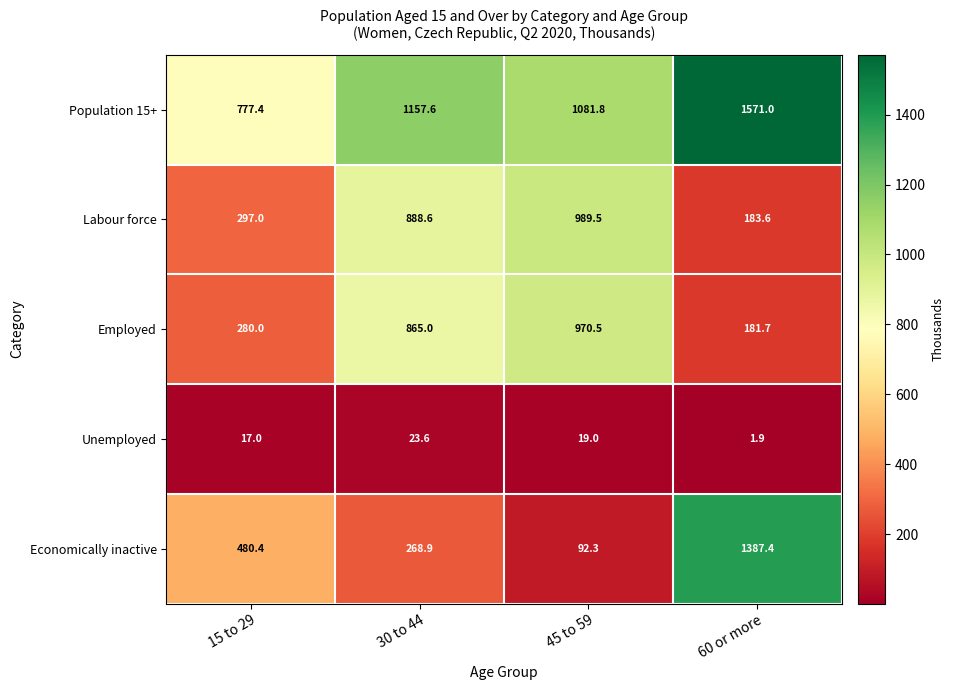

What is the average value of the Unemployed series?

15.4